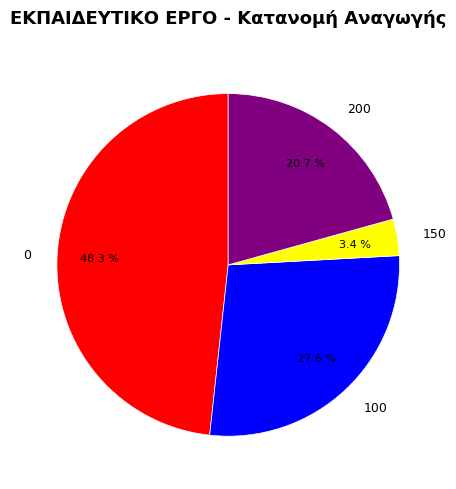

Is there a majority slice in this chart?

No